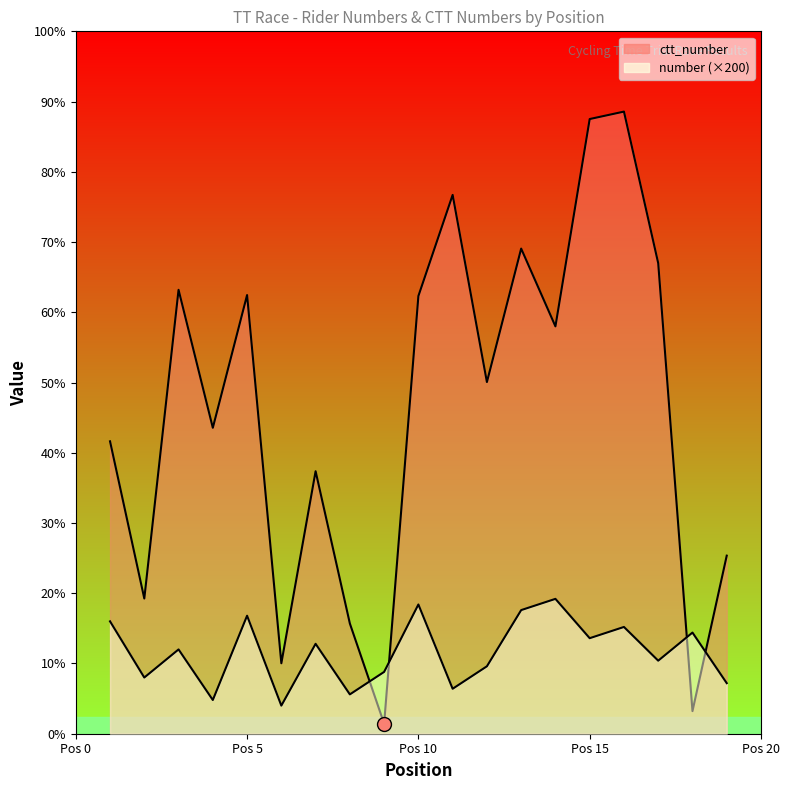

Reading left to right, extract all data points from this chart.

number: 4000	2000	3000	1200	4200	1000	3200	1400	2200	4600	1600	2400	4400	4800	3400	3800	2600	3600	1800
ctt_number: 10407	4813	15800	10889	15614	2508	9343	3922	356	15579	19178	12517	17267	14499	21878	22143	16747	805	6338